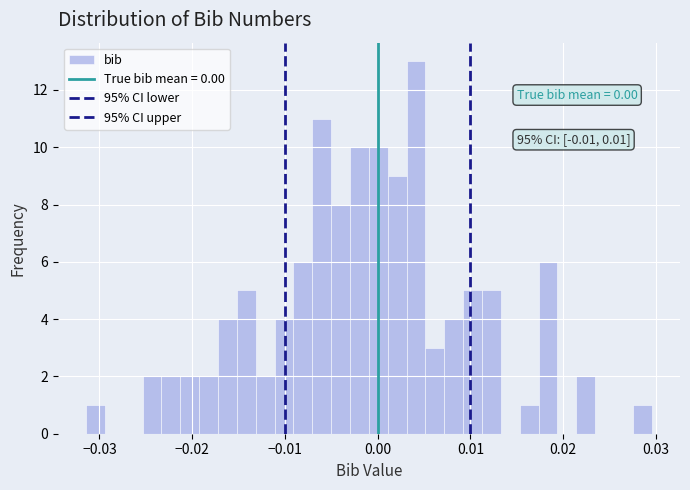

Read against the x-axis, roughly where is the centre of the tallest bar?

0.004